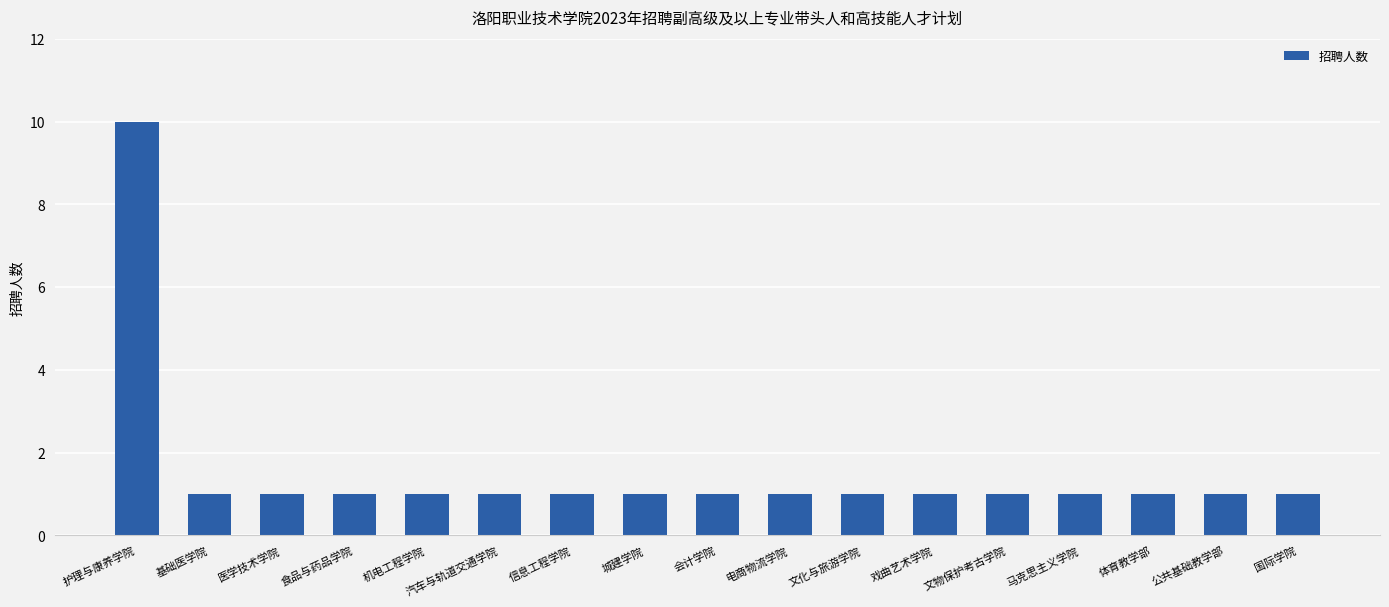

What is the maximum value shown in the chart?

10